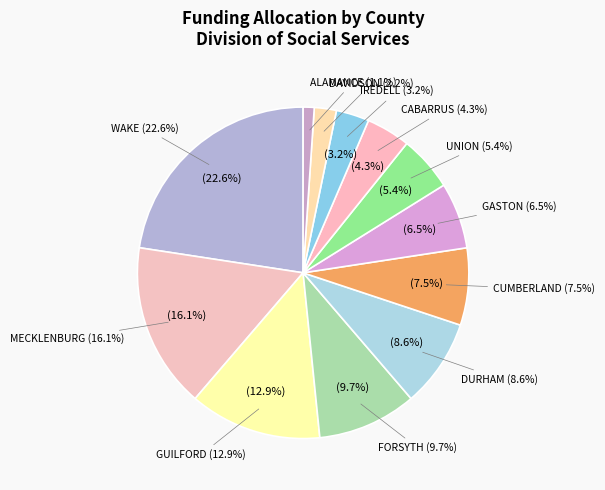

Rank the categories by value from highest to lowest.

WAKE, MECKLENBURG, GUILFORD, FORSYTH, DURHAM, CUMBERLAND, GASTON, UNION, CABARRUS, IREDELL, DAVIDSON, ALAMANCE